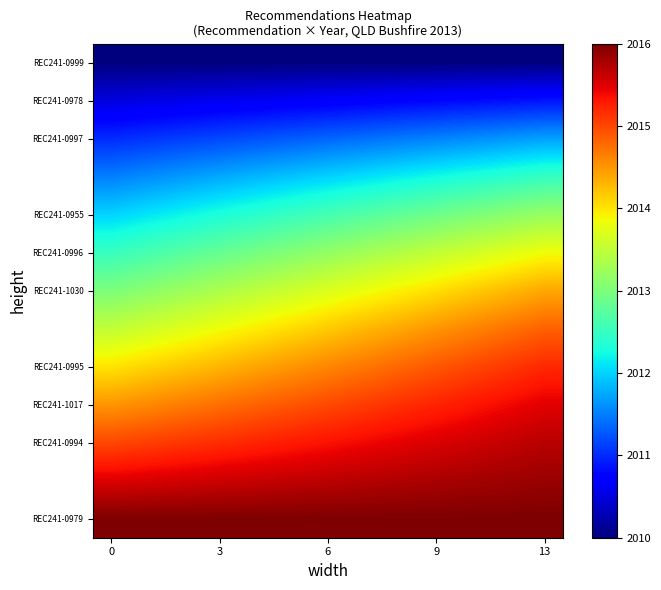

What is the smallest value displayed?

2010.0